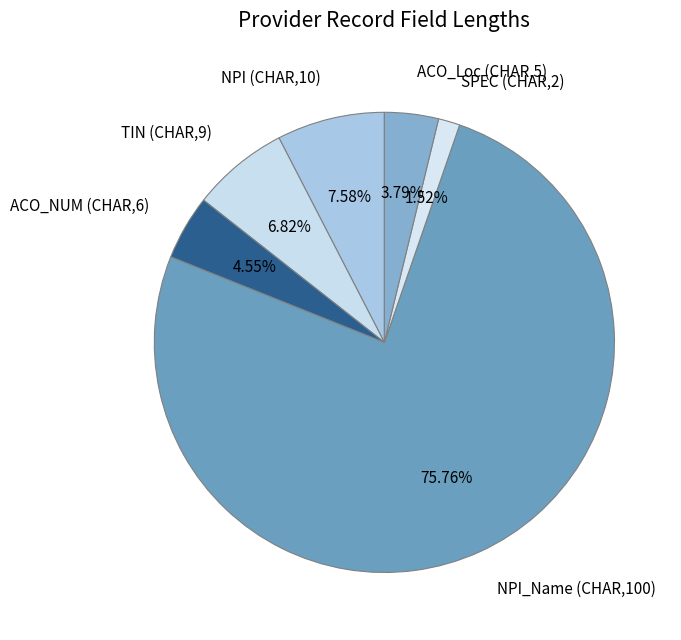

Count the number of slices in the pie.

6